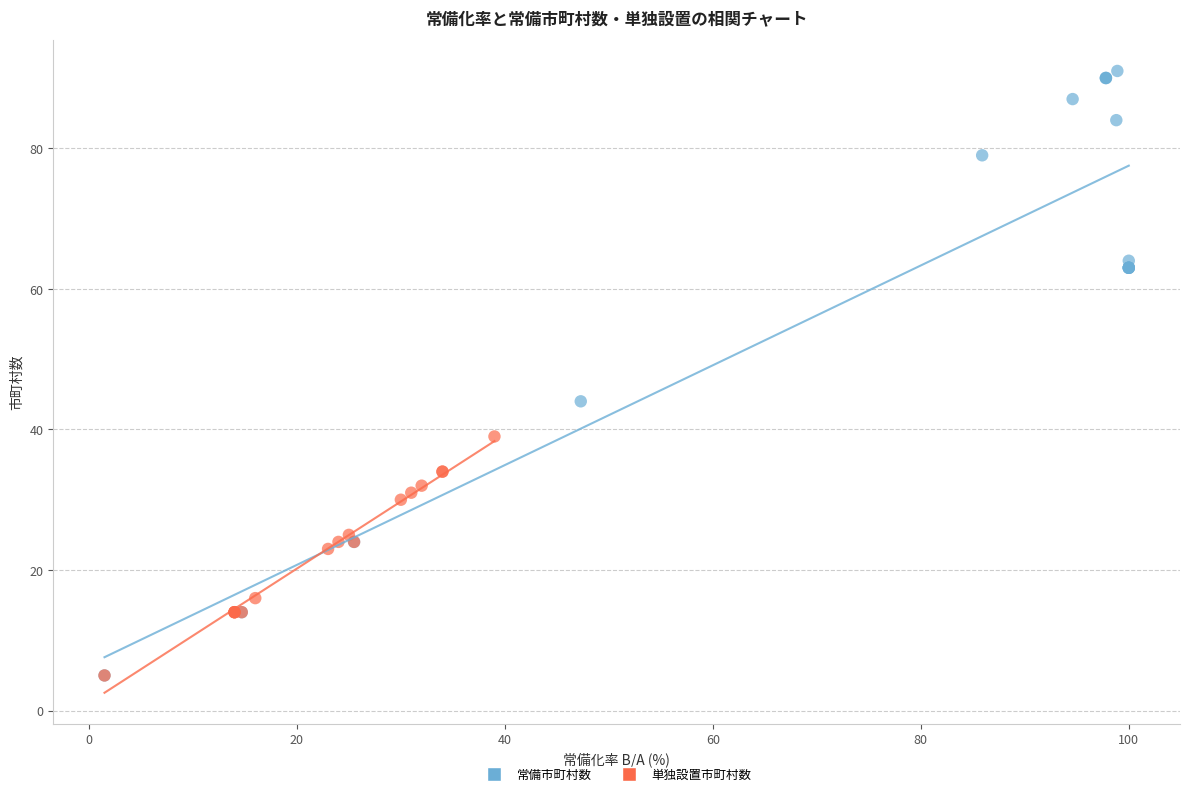

Which series reaches the maximum Y coordinate?

常備市町村数